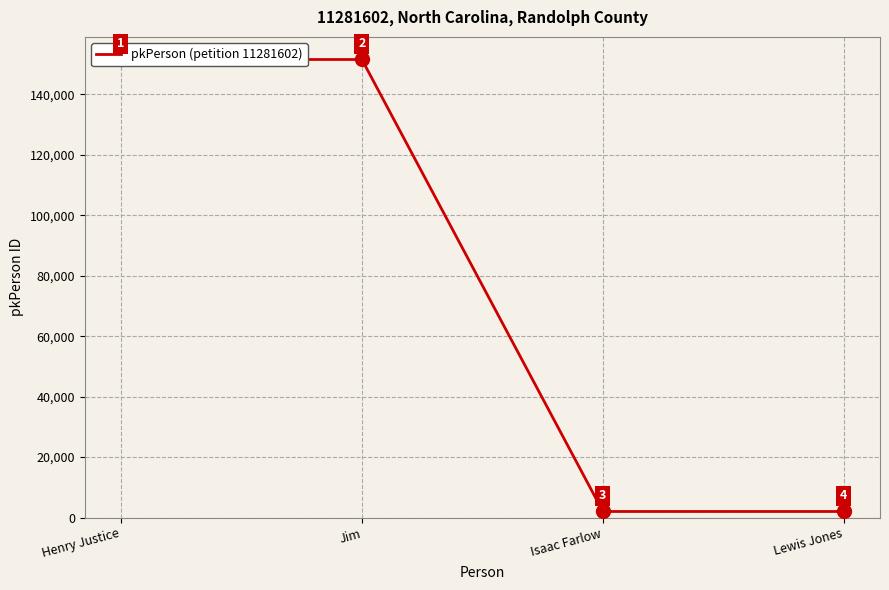

What is the change in value from Jim to Lewis Jones?

-149458